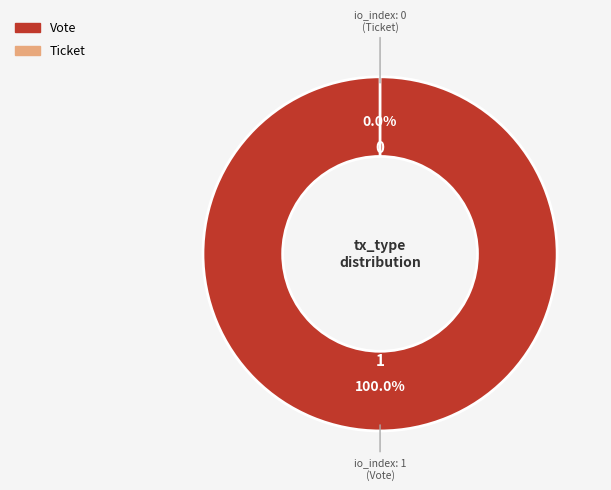

How many slices are in this pie chart?

2